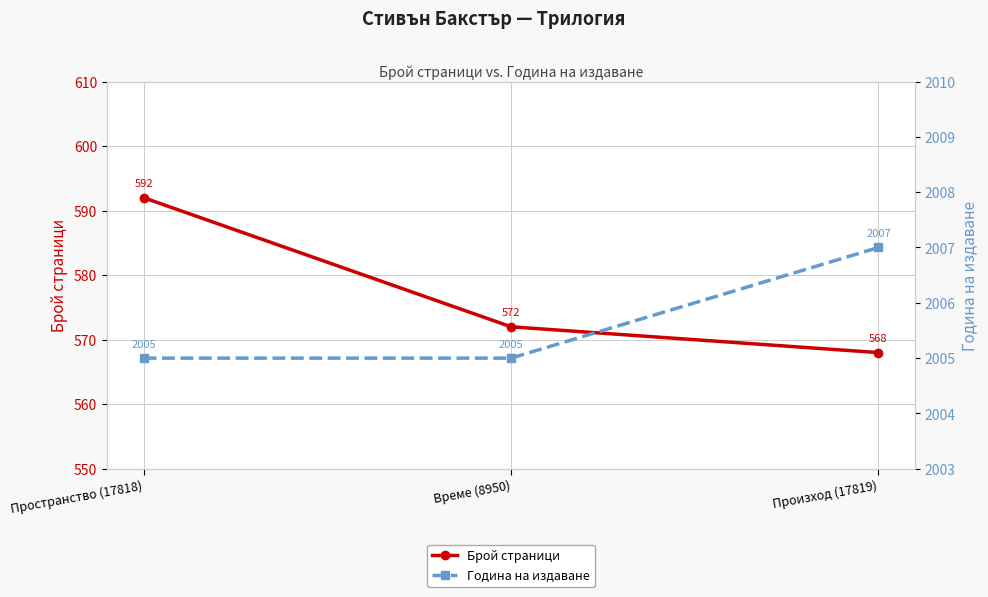

What position from the left is Време (8950)?

2